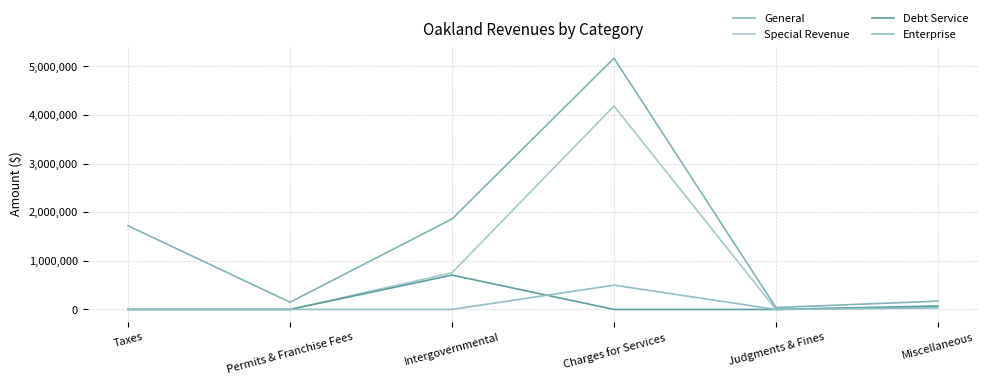

Is this an area chart (filled region under the line)?

No